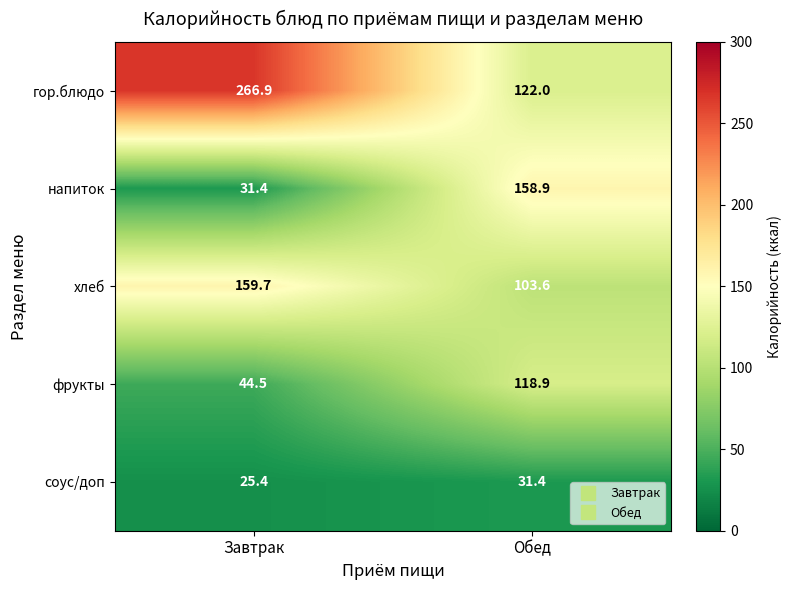

How many distinct data groups are displayed?

5